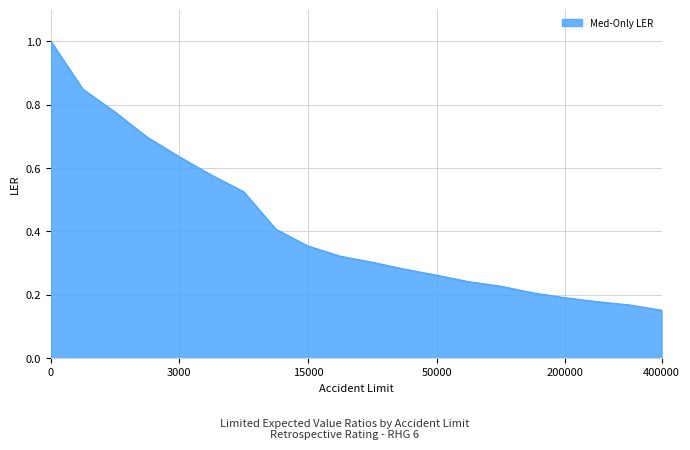

True or false: there are more than 0 points higher than both neighbors.

False